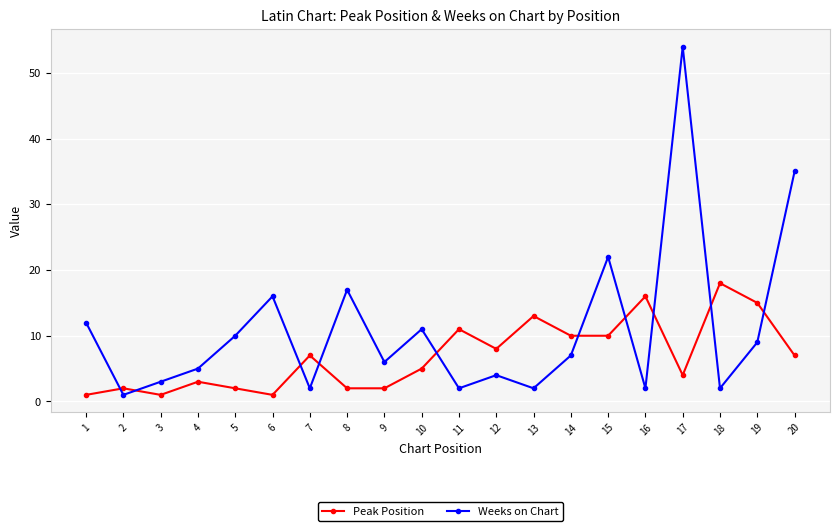

Count the number of data series in this chart.

2